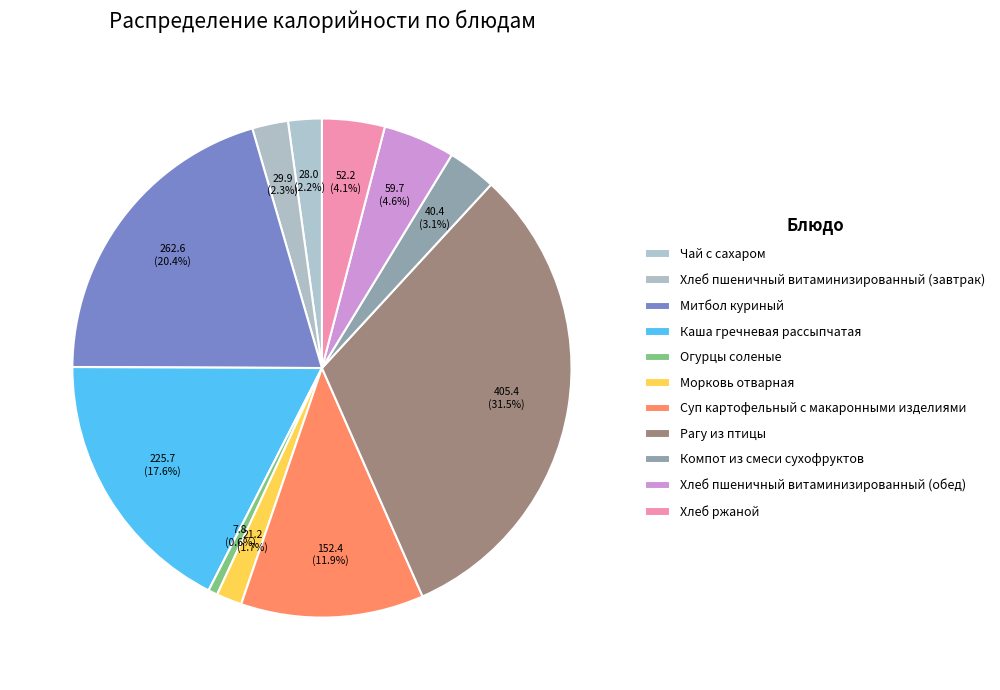

How many segments does this pie chart have?

11